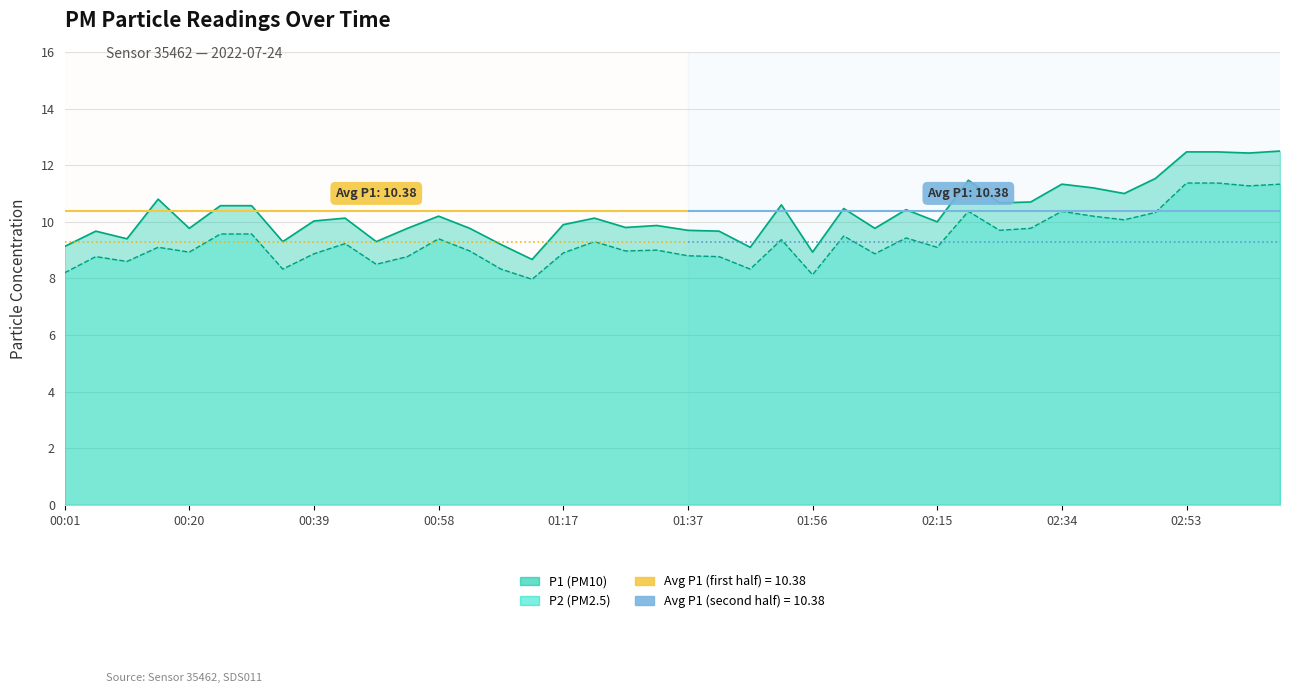

True or false: P1 and P2 cross at least once.

False